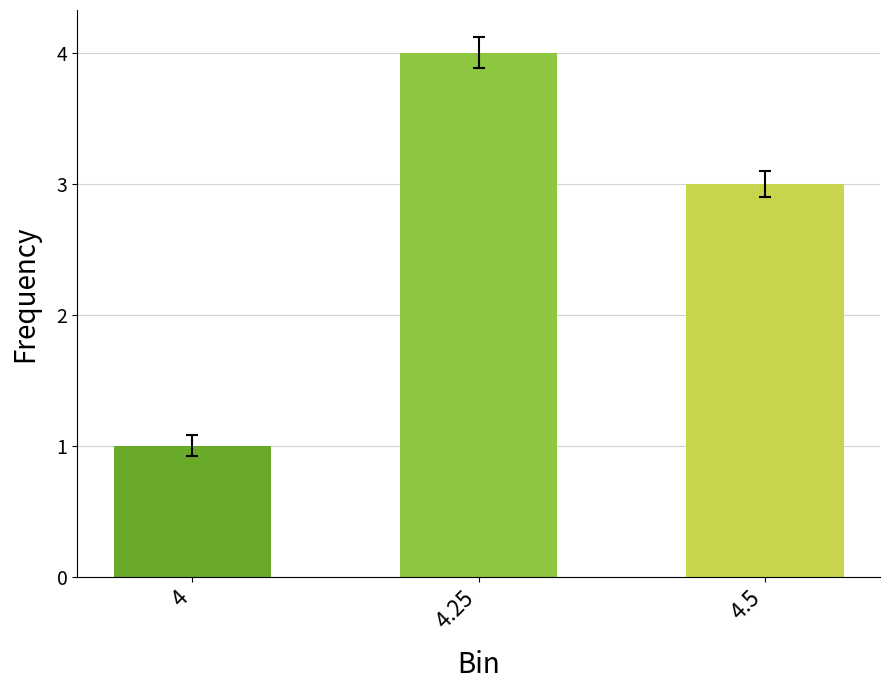

What is the greatest value displayed?

4